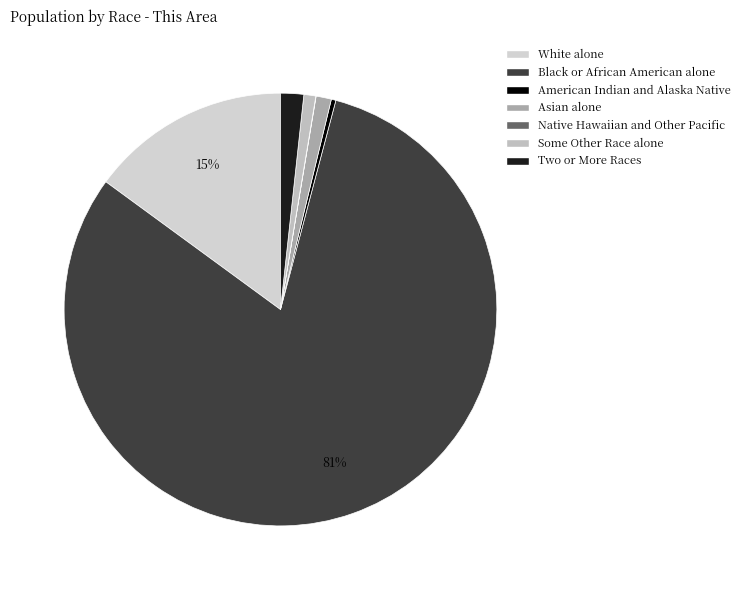

To the nearest percent, what percentage of the pie is White alone?

15%